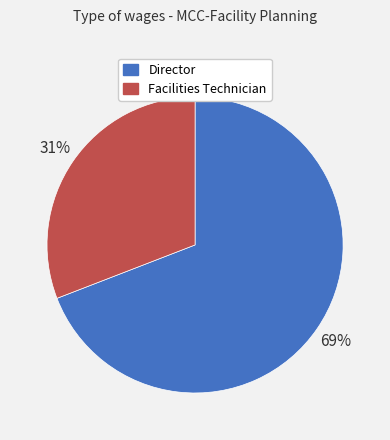

Do Director and Facilities Technician together represent more than half of the pie?

Yes